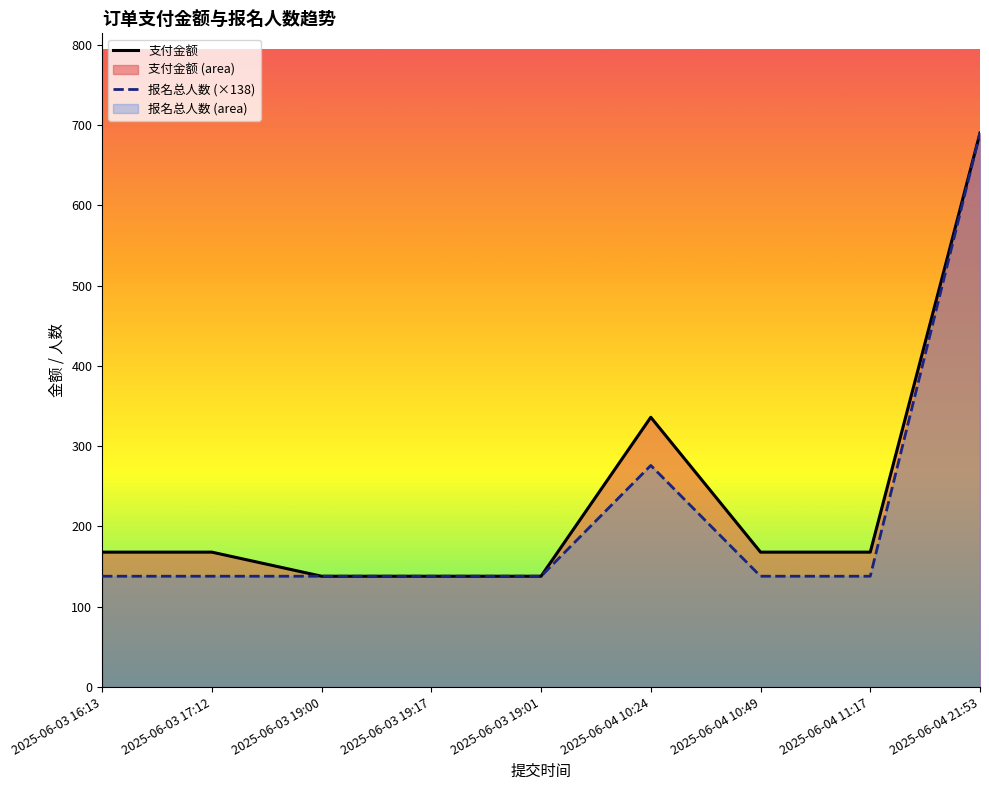

Reading left to right, extract all data points from this chart.

支付金额: 2025-06-03 16:13=168	2025-06-03 17:12=168	2025-06-03 19:00=138	2025-06-03 19:17=138	2025-06-03 19:01=138	2025-06-04 10:24=336	2025-06-04 10:49=168	2025-06-04 11:17=168	2025-06-04 21:53=690
报名总人数 (×138): 2025-06-03 16:13=138	2025-06-03 17:12=138	2025-06-03 19:00=138	2025-06-03 19:17=138	2025-06-03 19:01=138	2025-06-04 10:24=276	2025-06-04 10:49=138	2025-06-04 11:17=138	2025-06-04 21:53=690